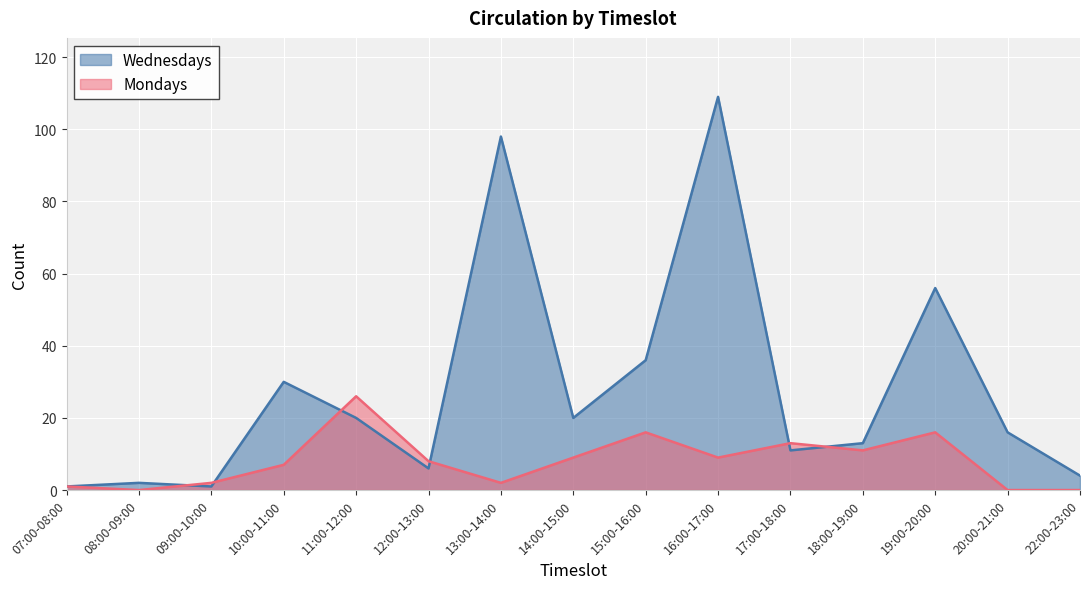

At which category is the sum across all series the highest?

16:00-17:00